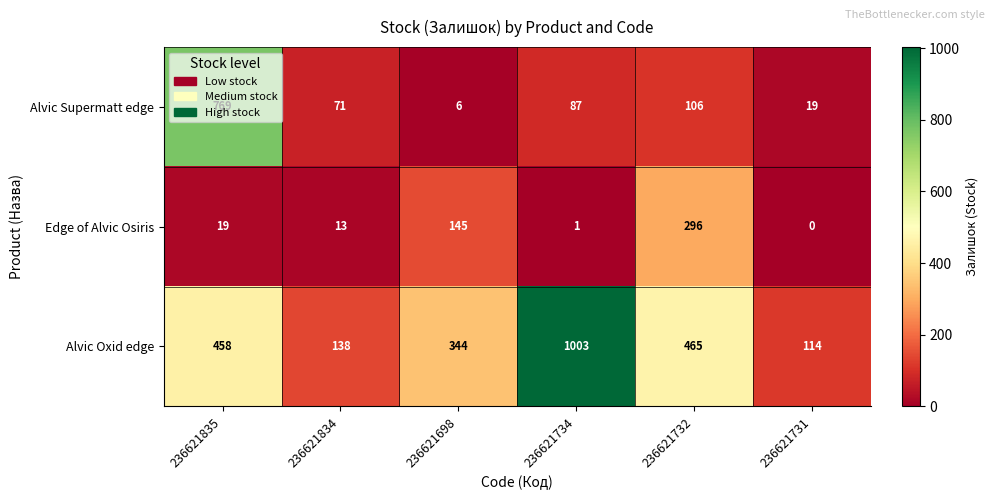

Which series has the largest total across all categories?

Alvic Oxid edge